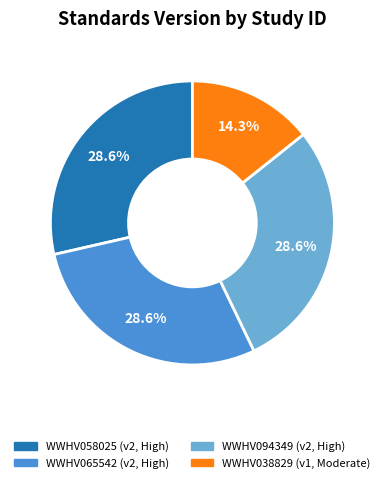

To the nearest percent, what portion does WWHV038829 represent?

14%